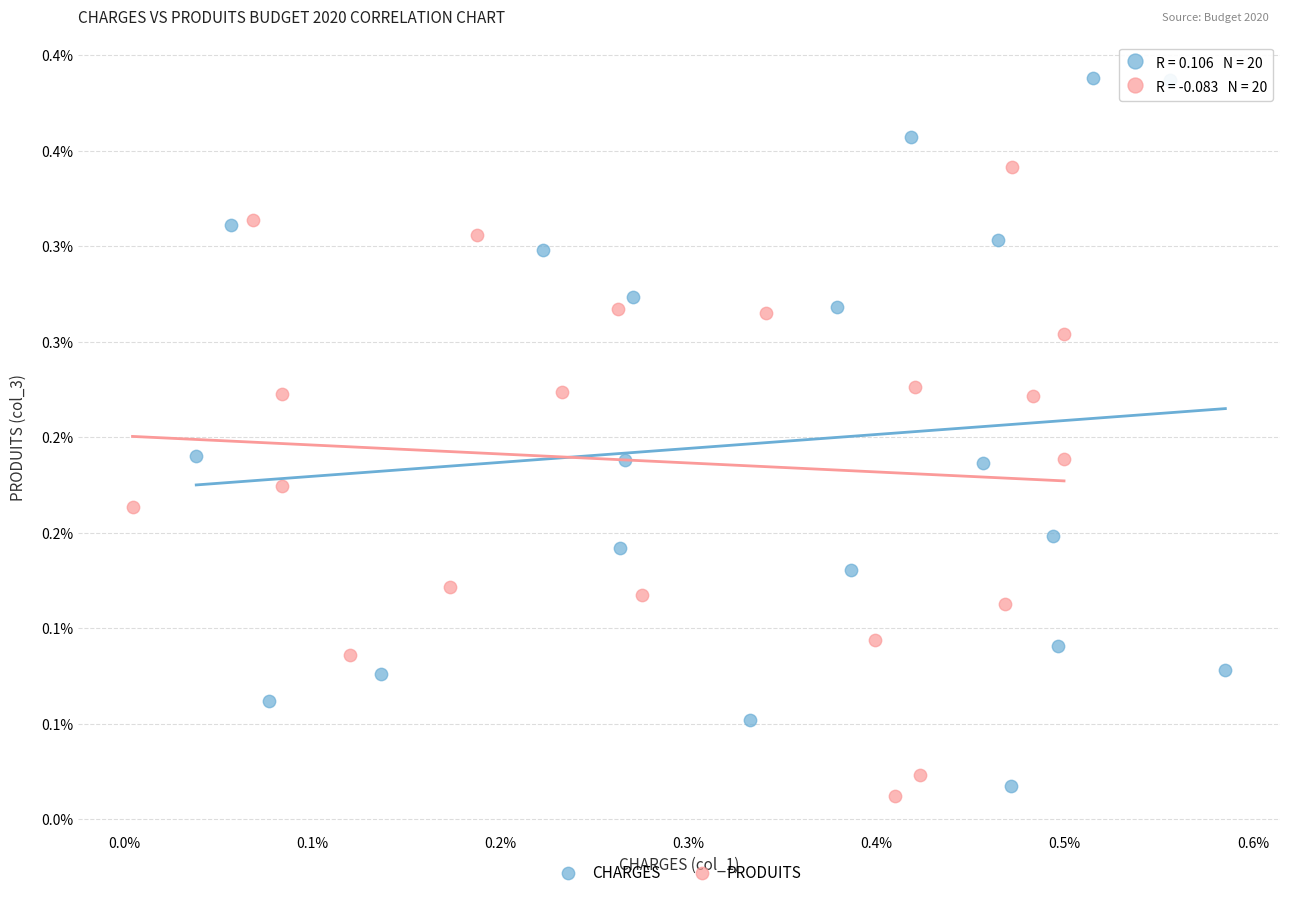

What are all the series names shown in the legend?

CHARGES, PRODUITS